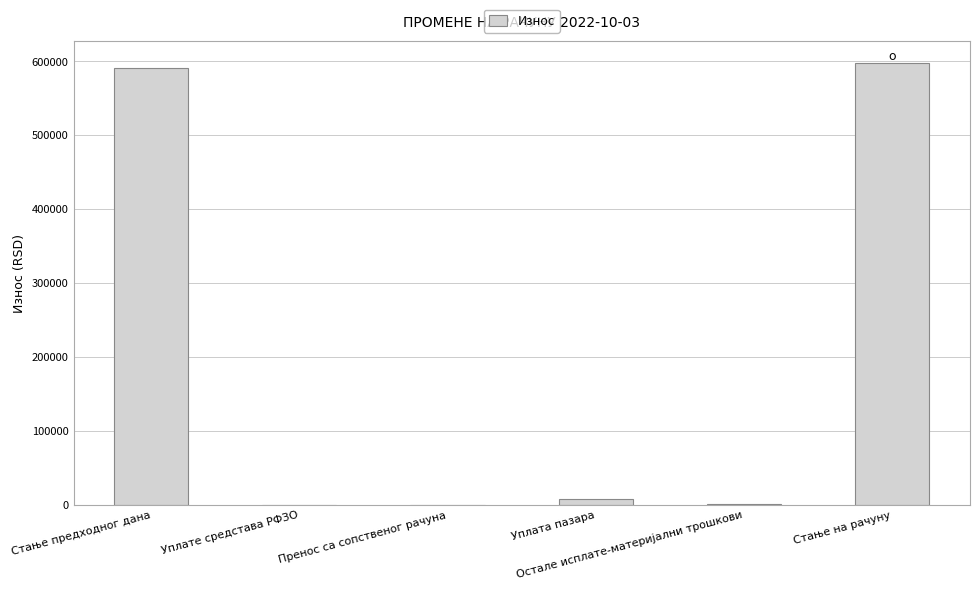

What is the sum of all values?

1198754.9